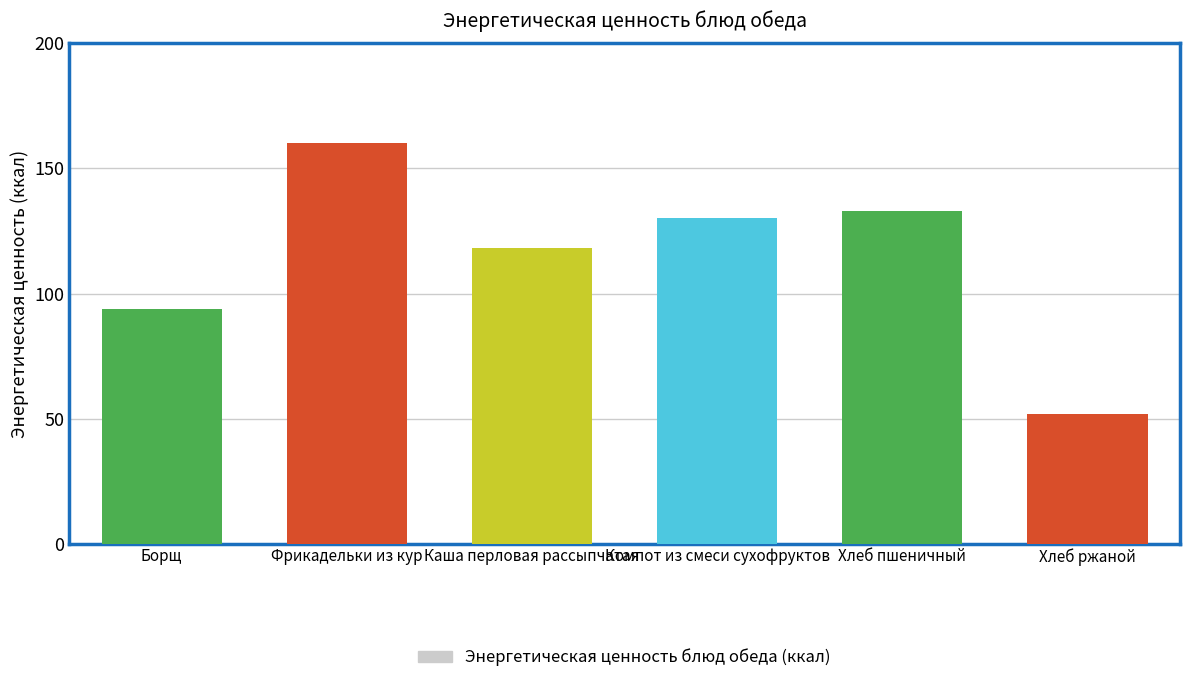

Reading right to left, transcribe all the data shown in this chart.

Хлеб ржаной=52	Хлеб пшеничный=133	Компот из смеси сухофруктов=130	Каша перловая рассыпчатая=118	Фрикадельки из кур=160	Борщ=94